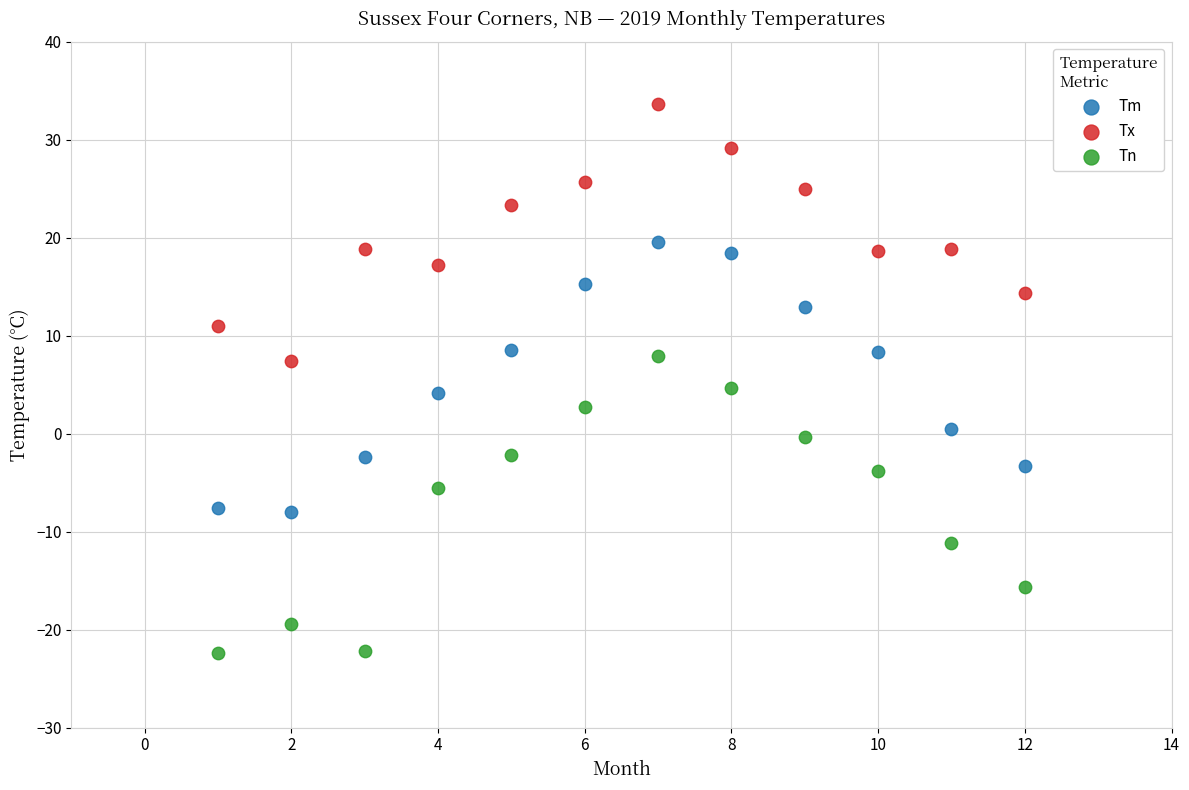

What is the X range (max minus min) for the scatter plot?

11.0